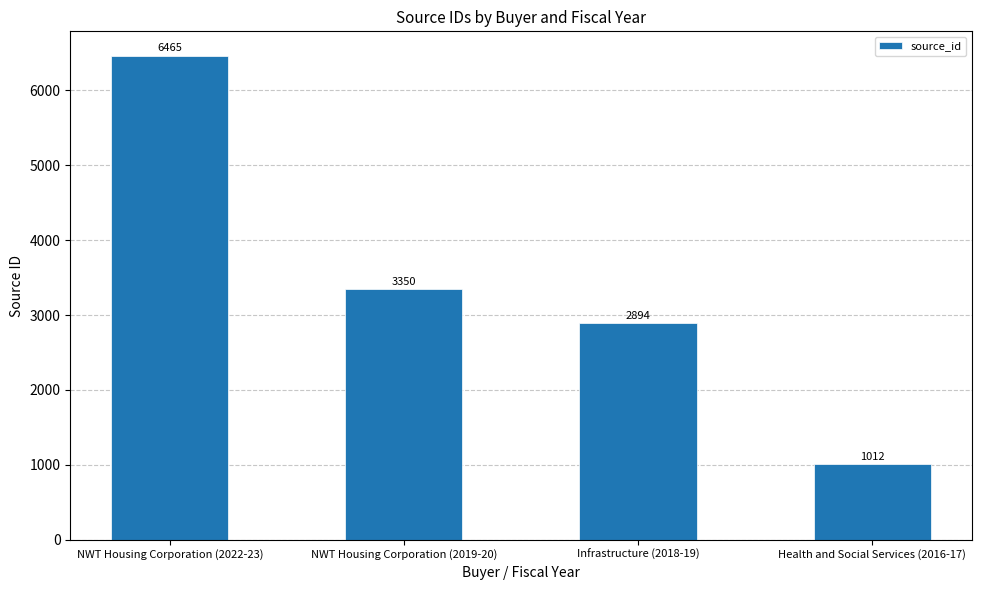

Where is the data nearest to the value 3738?

NWT Housing Corporation (2019-20)